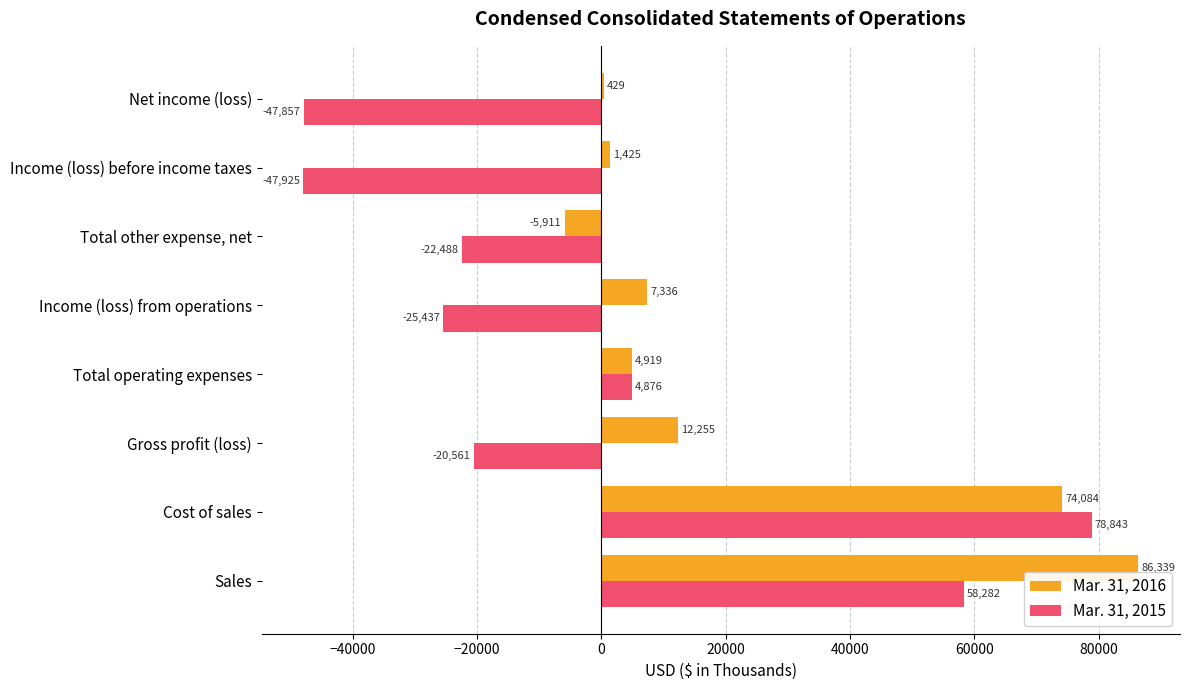

At which category is the sum across all series the highest?

Cost of sales